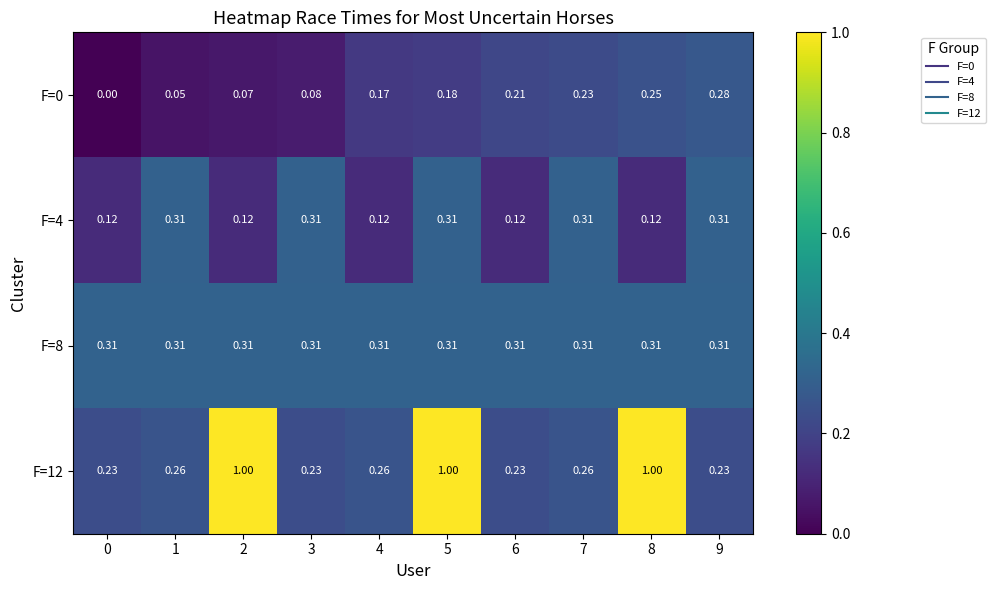

What is the difference between the highest and lowest values at 2?

0.9